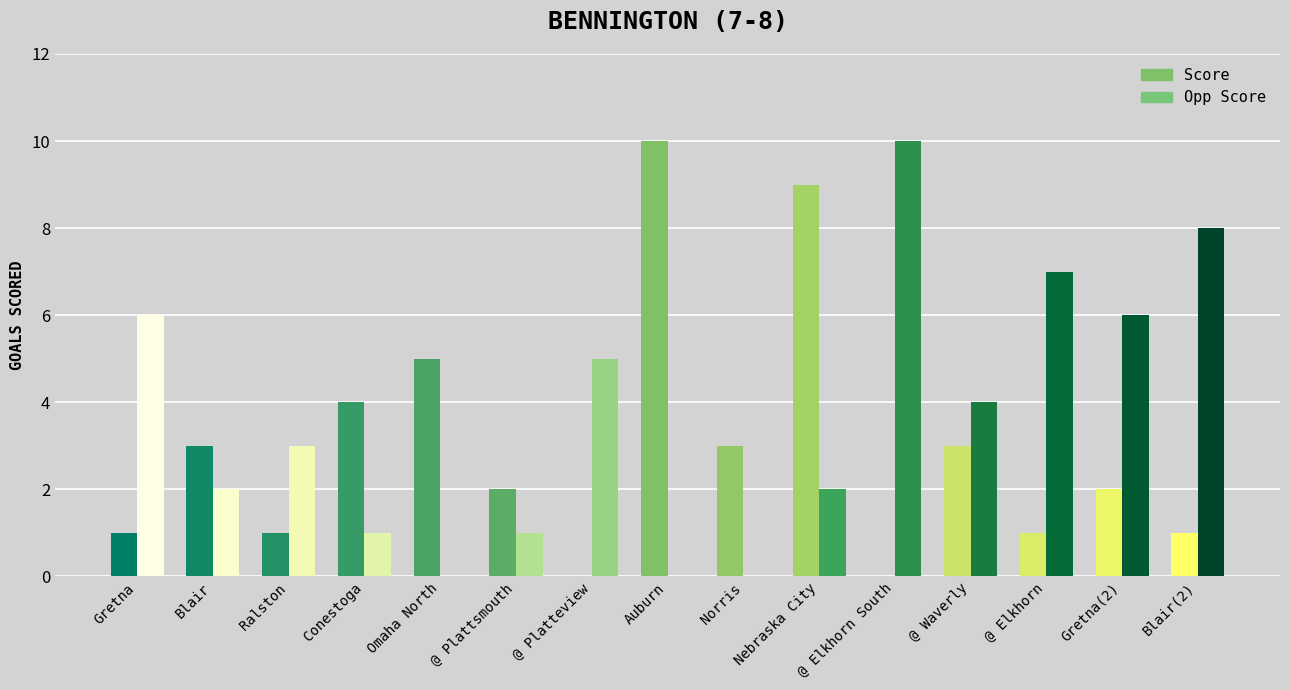

How many bars are there in total?

30